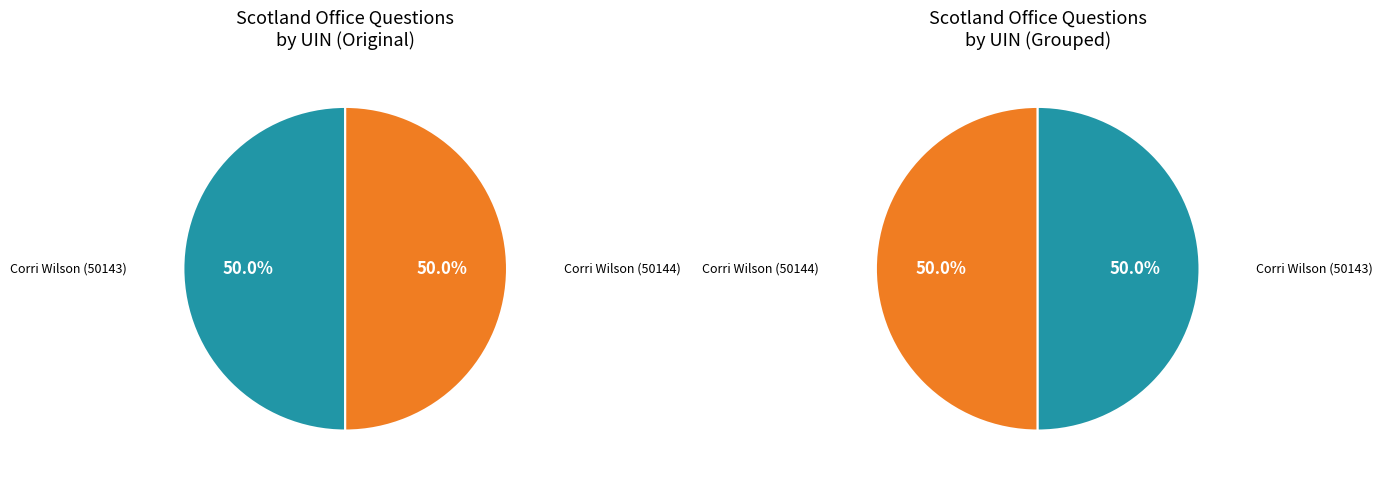

Which has a higher value, Corri Wilson (50143) or Corri Wilson (50144)?

Corri Wilson (50144)